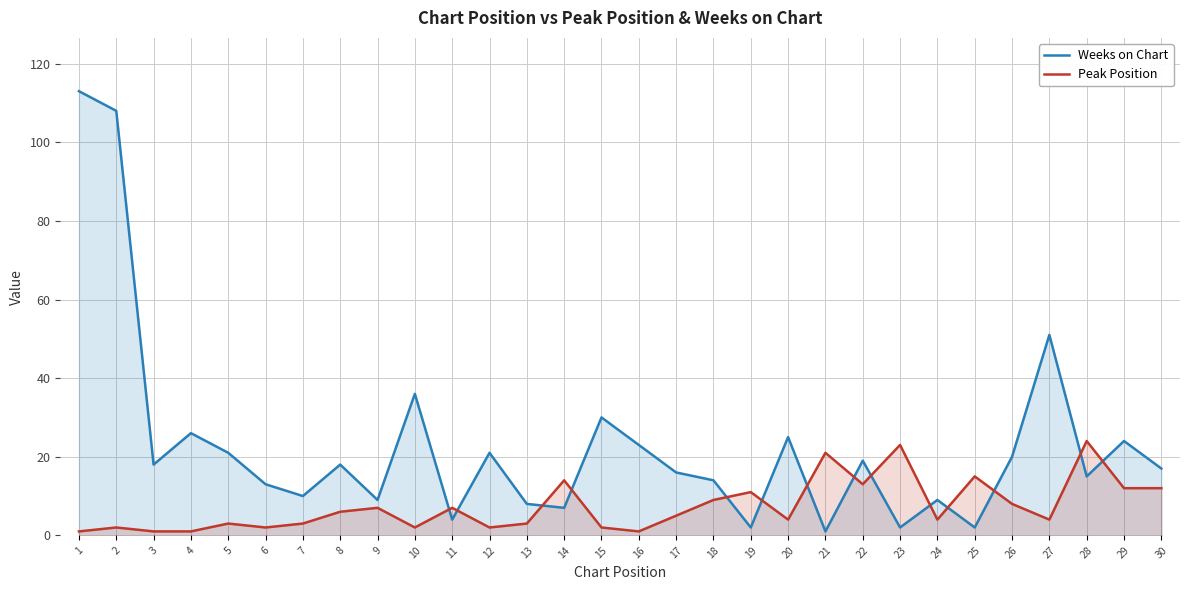

How many data points in Weeks on Chart are above 18?

13